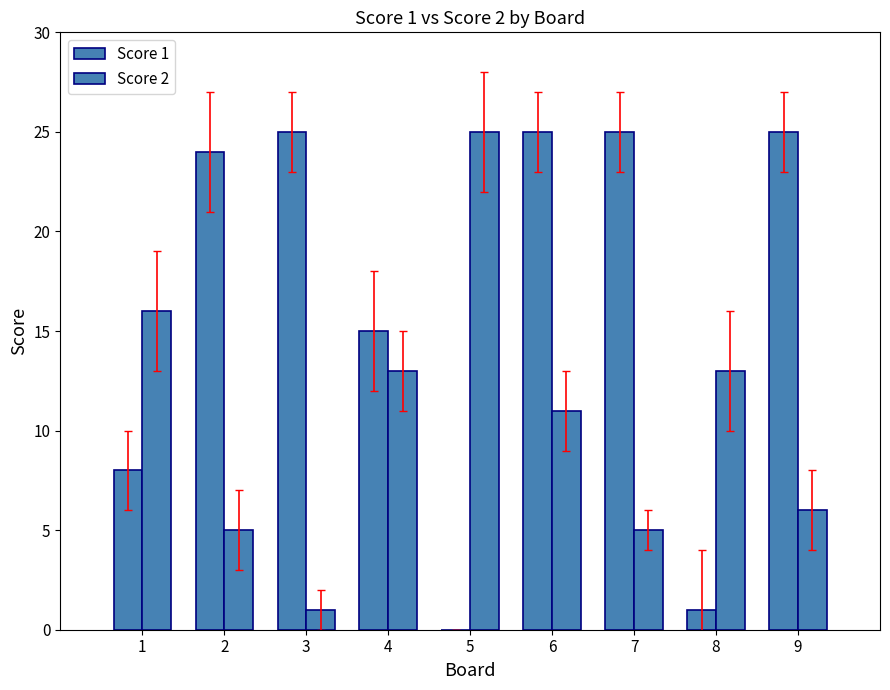

What is the spread (max minus min) of values at 4?

2